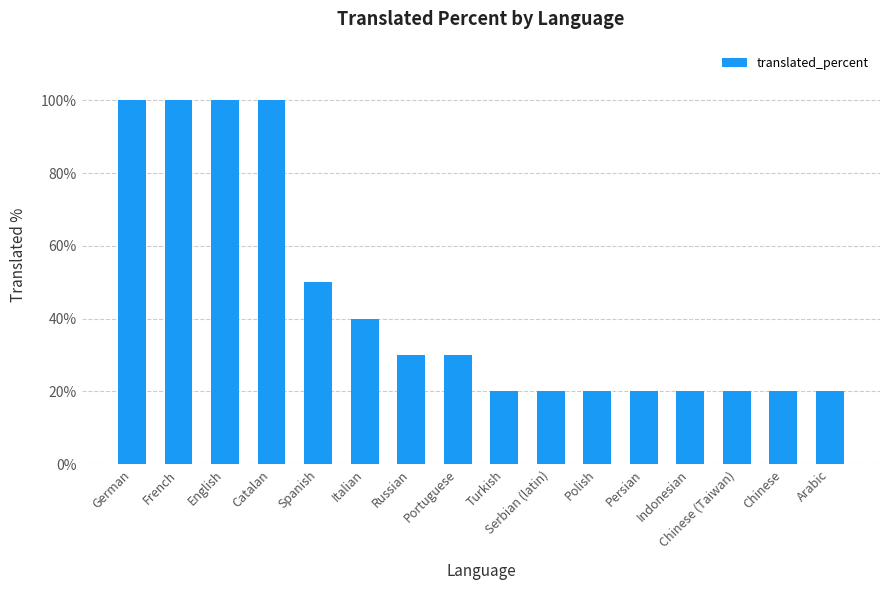

Reading right to left, list all the values displayed in this chart.

Arabic=20	Chinese=20	Chinese (Taiwan)=20	Indonesian=20	Persian=20	Polish=20	Serbian (latin)=20	Turkish=20	Portuguese=30	Russian=30	Italian=40	Spanish=50	Catalan=100	English=100	French=100	German=100